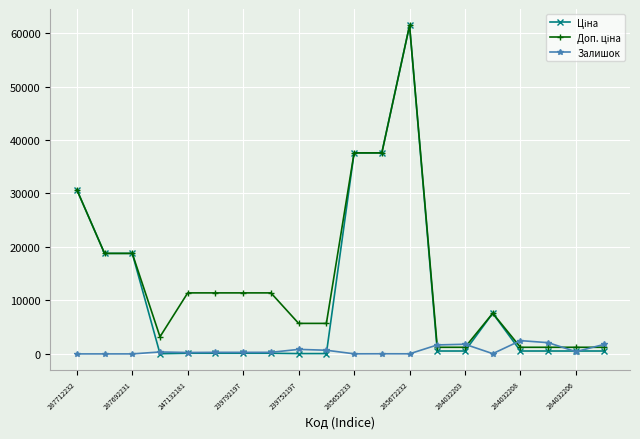

At how many categories does at least one series exceed 12395?

6